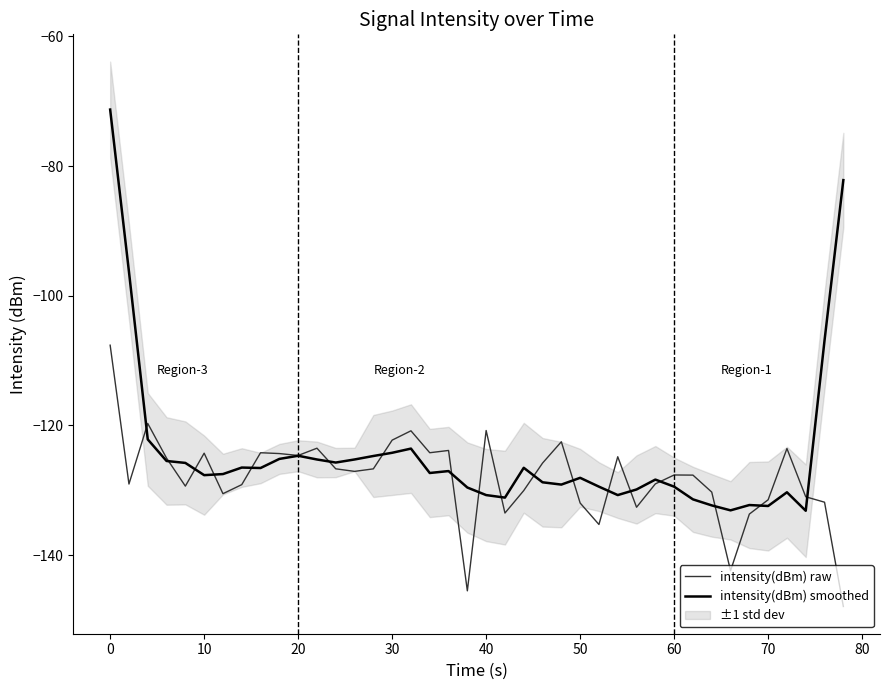

The value of intensity(dBm) raw at 60 is -199.0. True or false?

False